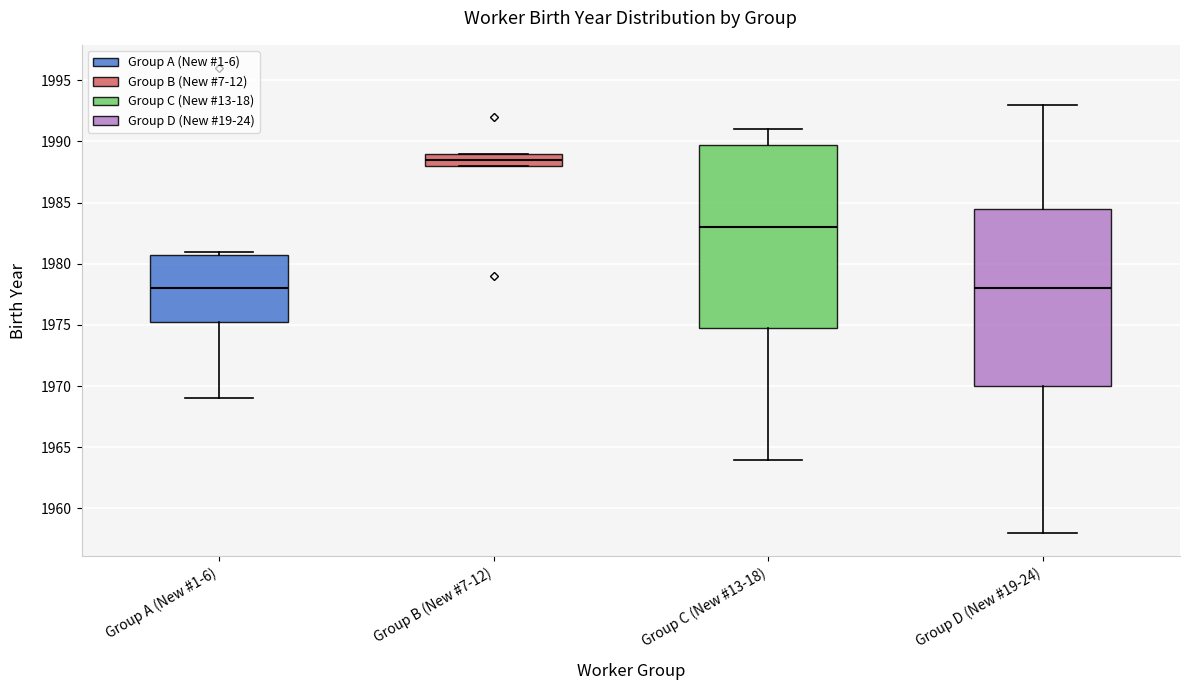

Reading left to right, read every box against the y-axis: the position of its median line, the range the box covers, and the ends of its whiskers. The values are not printed on the chart, so give them approximately, as read against the axis.

Group A (New #1-6): median 1978.0, box 1975.5 to 1981.0, whiskers 1969.0 to 1981.0 (just above the box's upper edge)
Group B (New #7-12): median 1988.5, box 1988.0 to 1989.0, whiskers 1988.0 to 1989.0
Group C (New #13-18): median 1983.0, box 1975.0 to 1990.0, whiskers 1964.0 to 1991.0
Group D (New #19-24): median 1978.0, box 1970.0 to 1984.5, whiskers 1958.0 to 1993.0